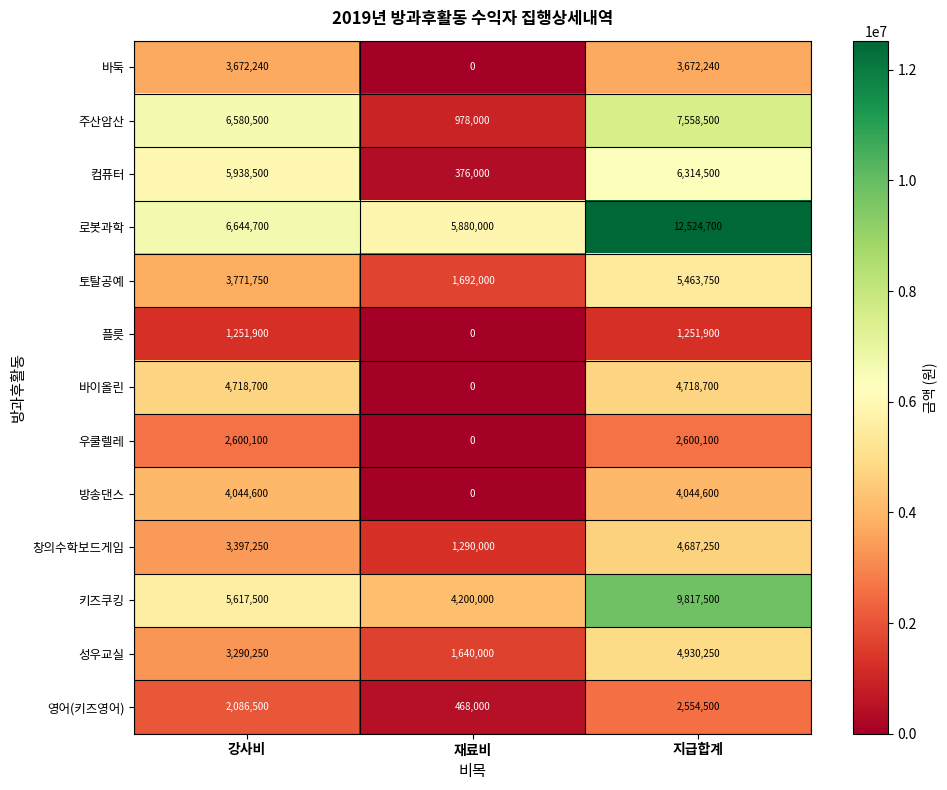

What is the sum of all 로봇과학 values?

25049400